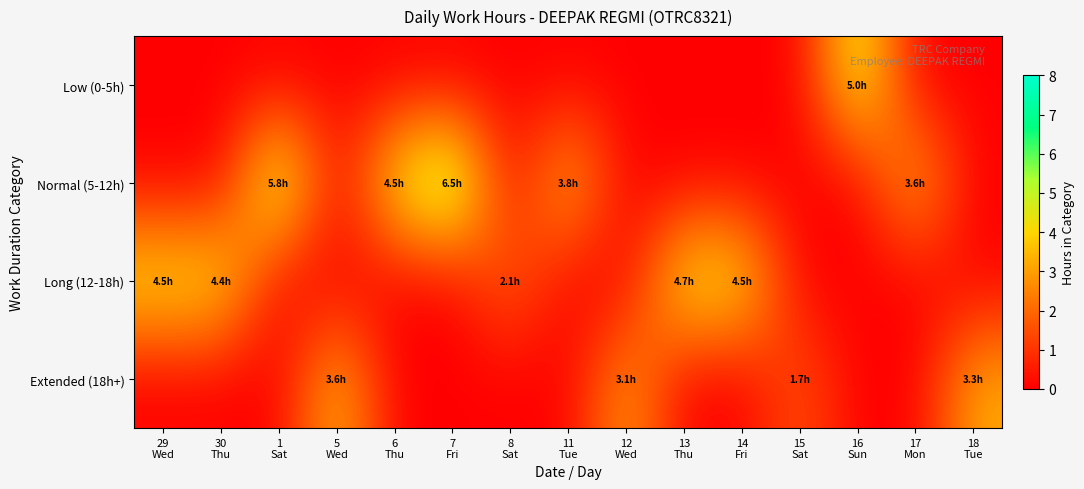

Reading right to left, extract all data points from this chart.

Low (0-5h): 18
Tue=0.0	17
Mon=0.0	16
Sun=5.0	15
Sat=0.0	14
Fri=0.0	13
Thu=0.0	12
Wed=0.0	11
Tue=0.0	8
Sat=0.0	7
Fri=0.0	6
Thu=0.0	5
Wed=0.0	1
Sat=0.0	30
Thu=0.0	29
Wed=0.0
Normal (5-12h): 18
Tue=0.0	17
Mon=3.6	16
Sun=0.0	15
Sat=0.0	14
Fri=0.0	13
Thu=0.0	12
Wed=0.0	11
Tue=3.8	8
Sat=0.0	7
Fri=6.5	6
Thu=4.5	5
Wed=0.0	1
Sat=5.8	30
Thu=0.0	29
Wed=0.0
Long (12-18h): 18
Tue=0.0	17
Mon=0.0	16
Sun=0.0	15
Sat=0.0	14
Fri=4.5	13
Thu=4.7	12
Wed=0.0	11
Tue=0.0	8
Sat=2.1	7
Fri=0.0	6
Thu=0.0	5
Wed=0.0	1
Sat=0.0	30
Thu=4.4	29
Wed=4.5
Extended (18h+): 18
Tue=3.3	17
Mon=0.0	16
Sun=0.0	15
Sat=1.7	14
Fri=0.0	13
Thu=0.0	12
Wed=3.1	11
Tue=0.0	8
Sat=0.0	7
Fri=0.0	6
Thu=0.0	5
Wed=3.6	1
Sat=0.0	30
Thu=0.0	29
Wed=0.0